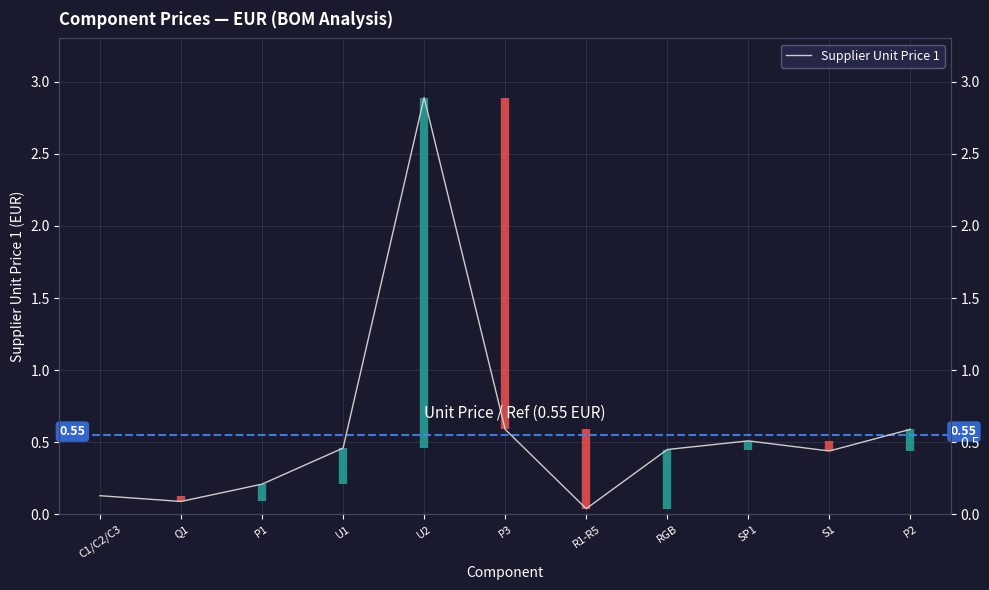

At which category does the data reach its first local peak?

U2